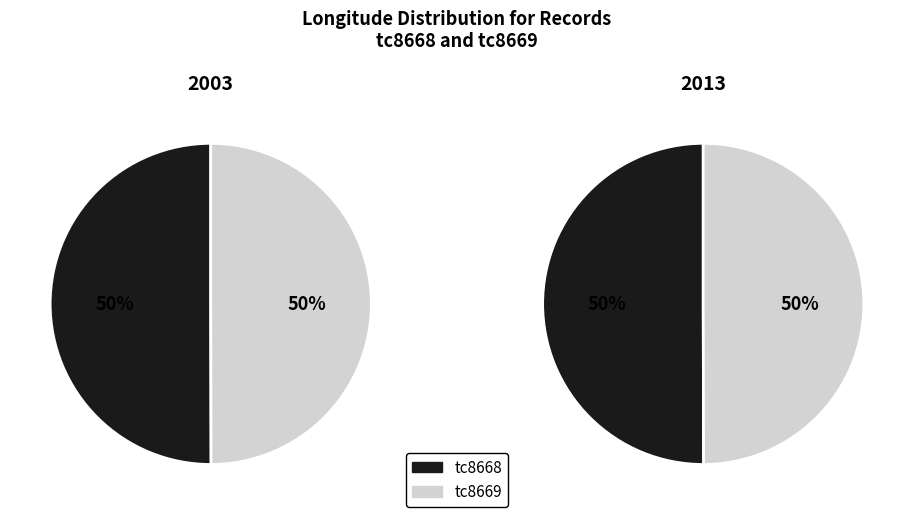

To the nearest percent, what is the average slice percentage?

50%